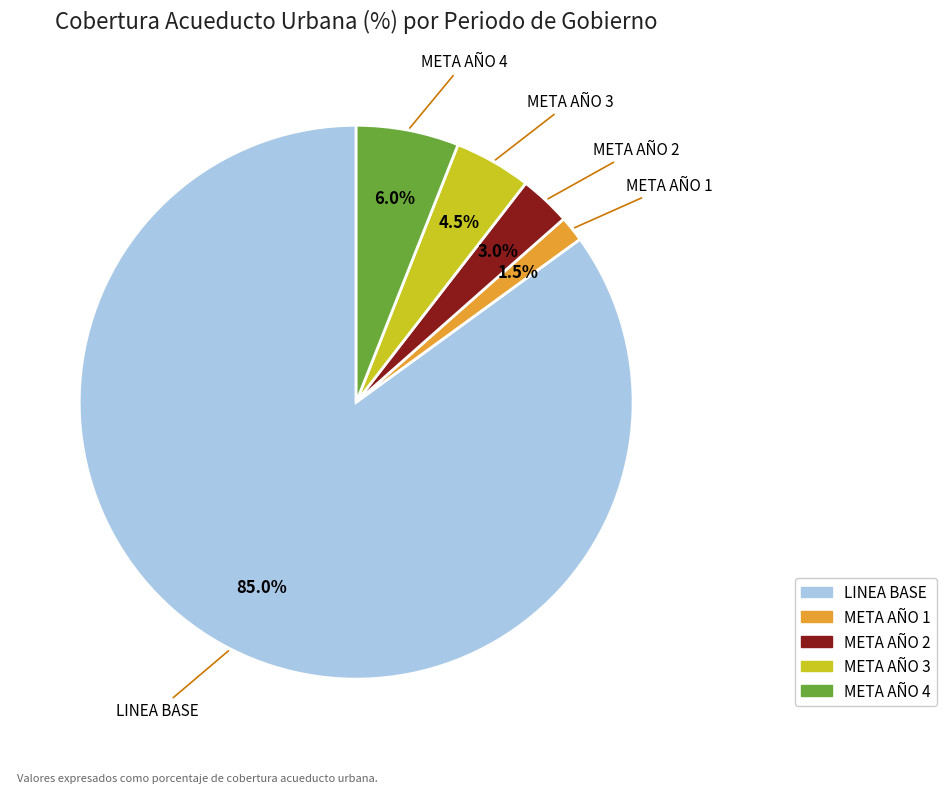

Which category accounts for the majority?

LINEA BASE